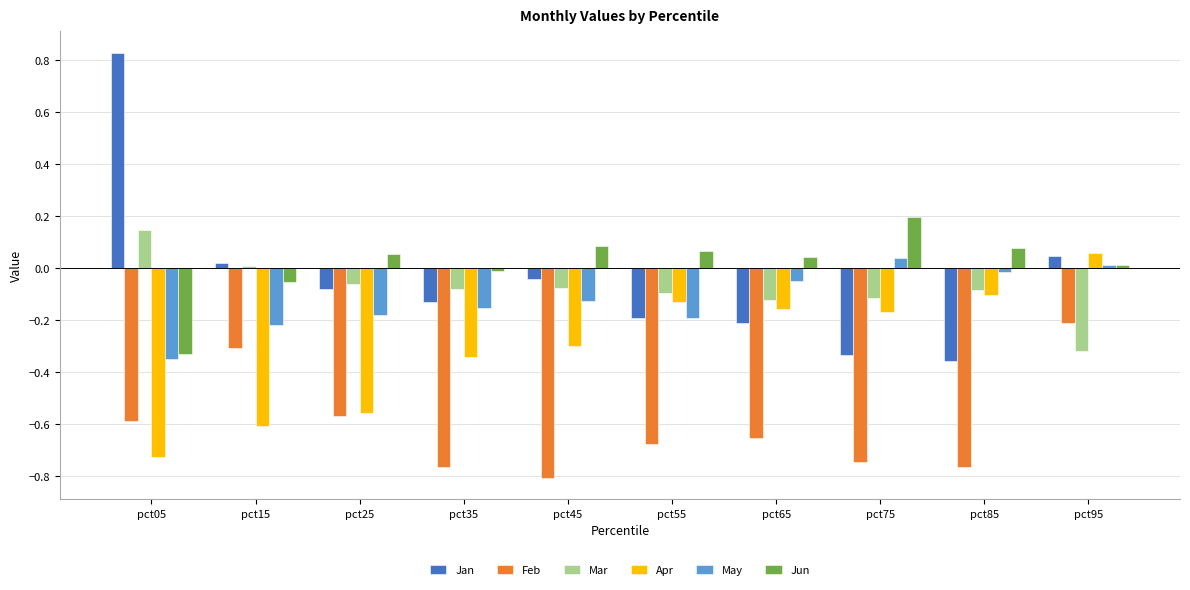

Which series changed the most between pct05 and pct55?

Jan